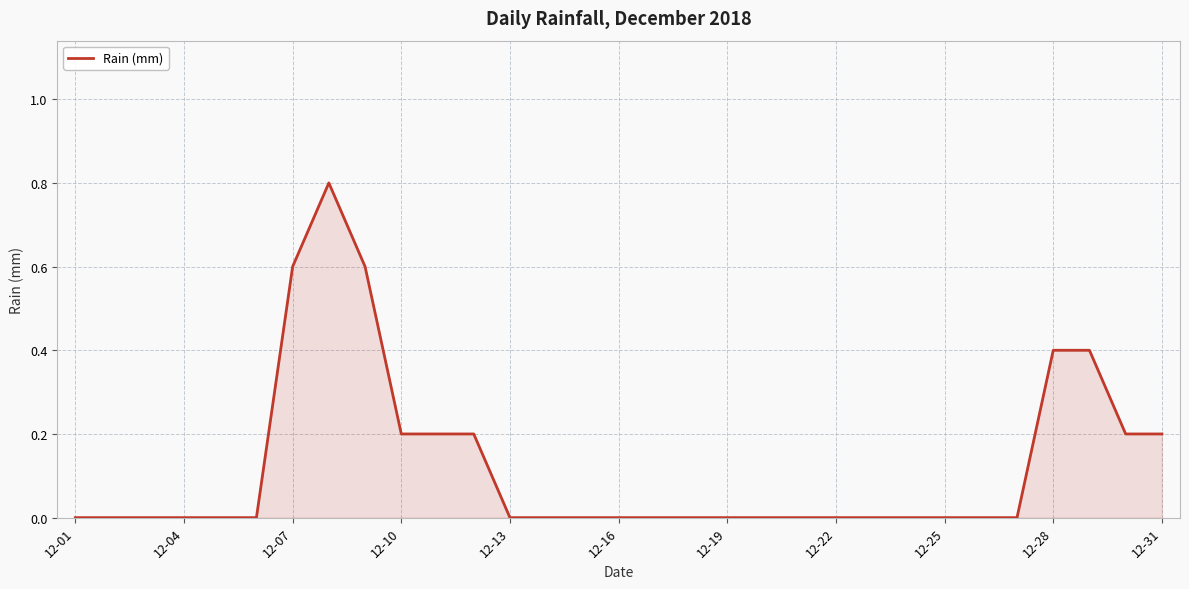

What is the greatest value displayed?

0.8